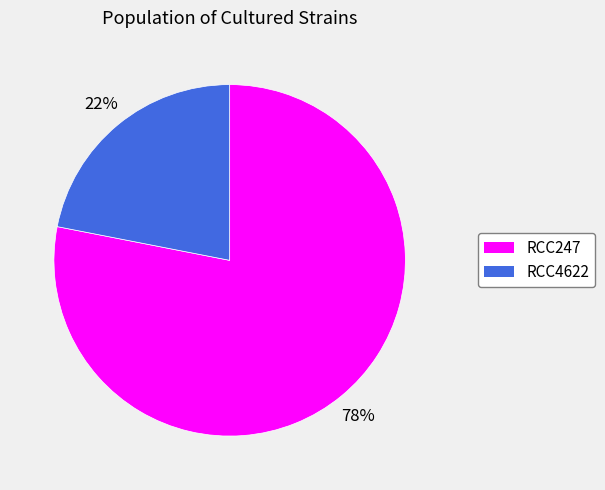

Does RCC247 represent more than half of the total?

Yes